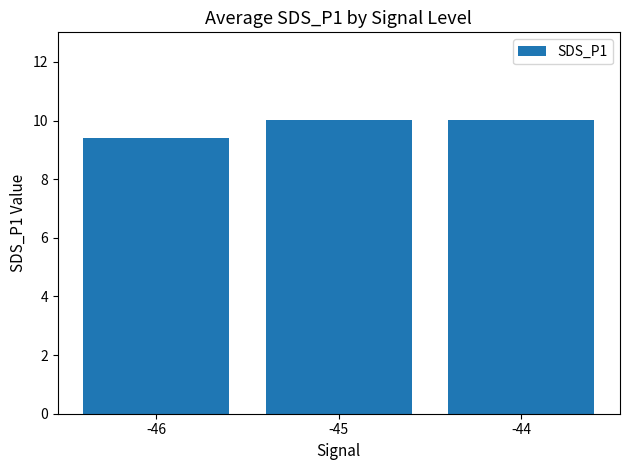

Read the value at -44.

10.0